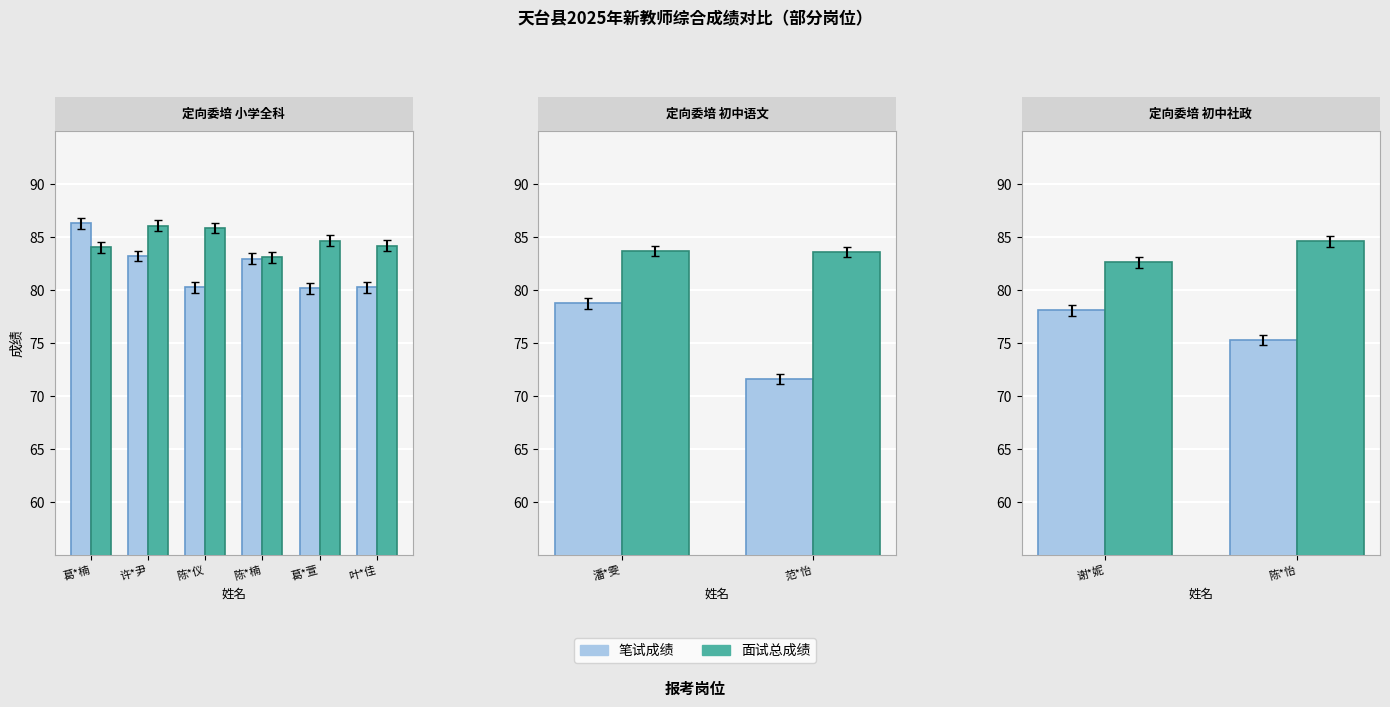

What is the label of the 2nd bar from the left?

许*尹